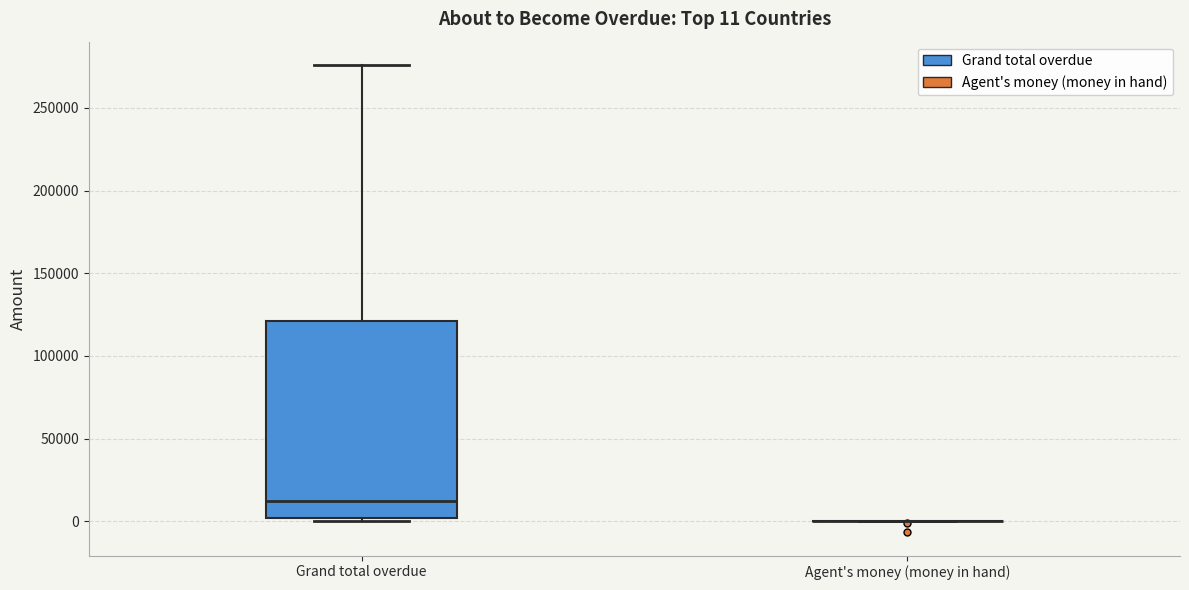

Comparing the boxes themselves (not the whiskers), which one is the tallest?

Grand total overdue